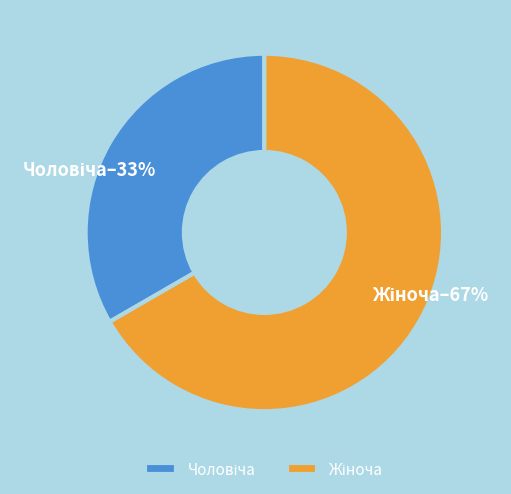

To the nearest percent, what is the average slice percentage?

50%